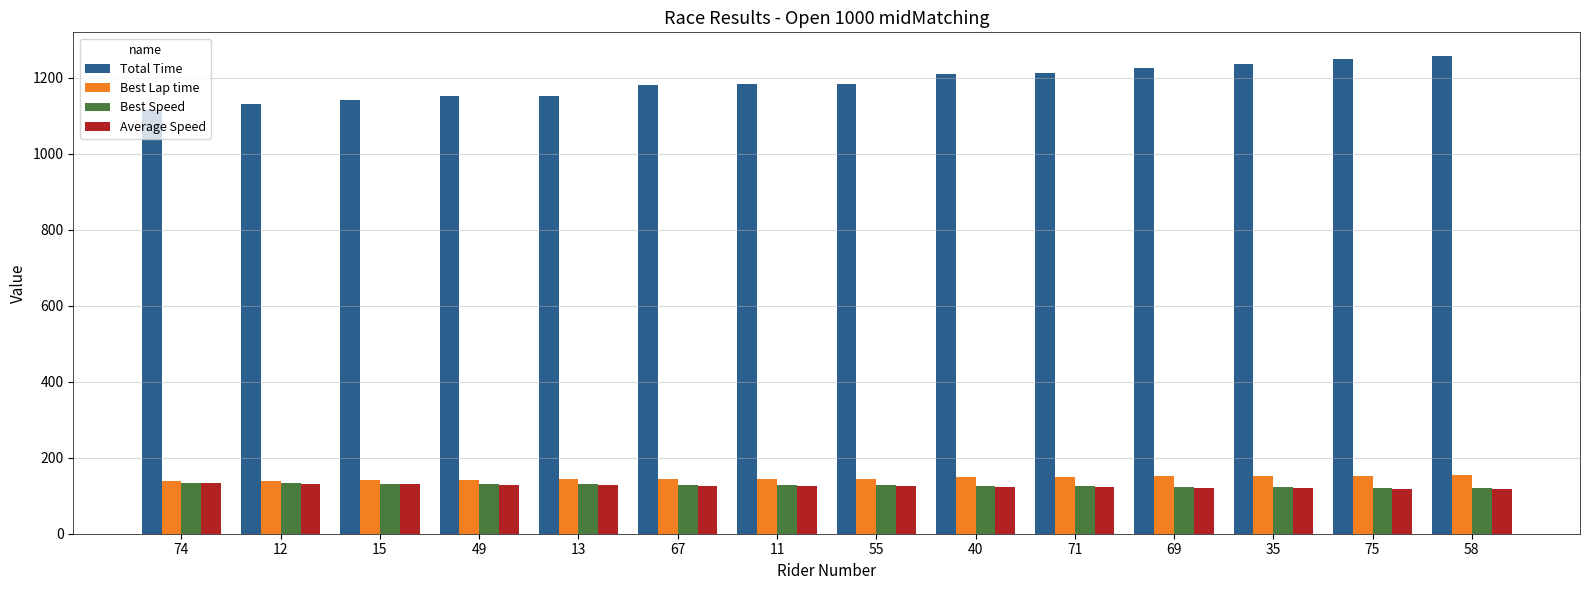

What is the smallest value displayed?

118.0